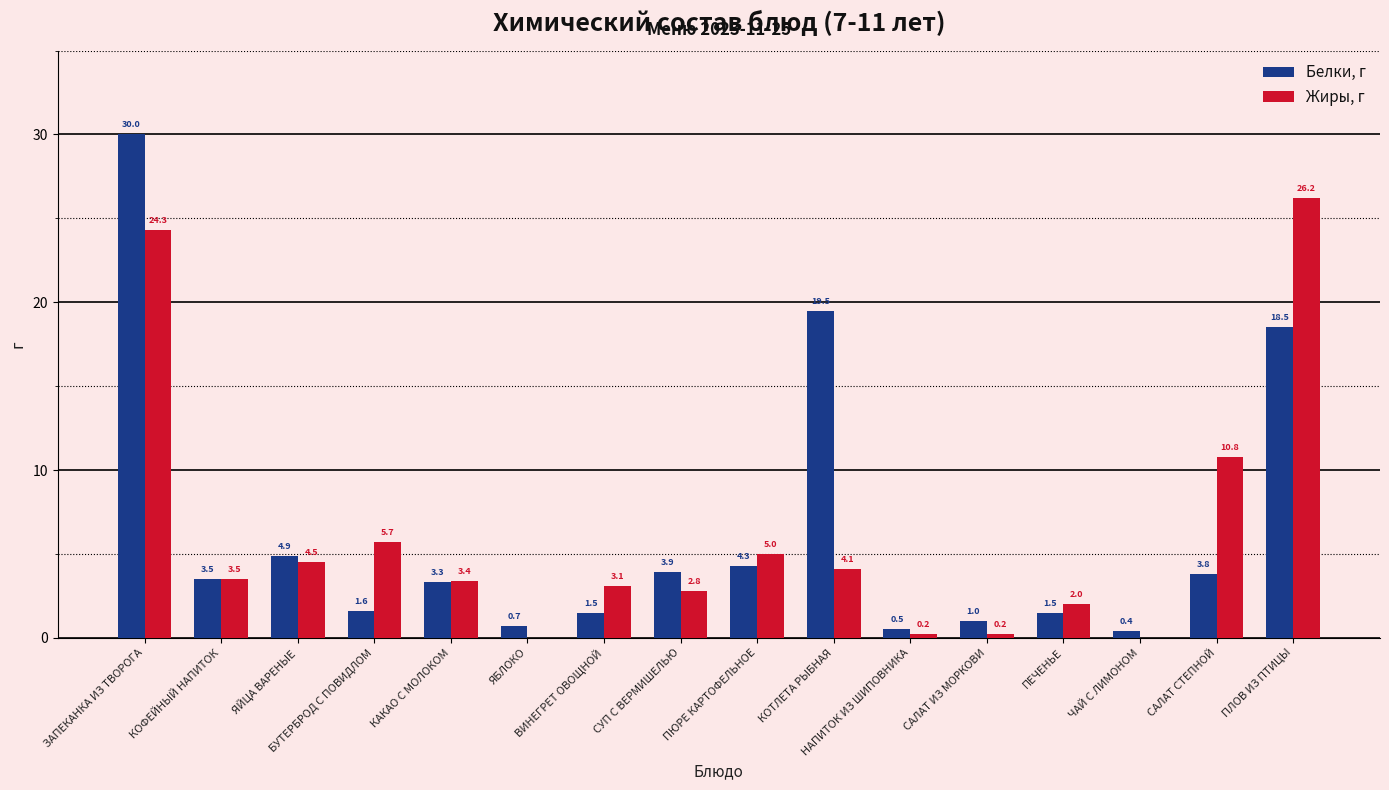

Which series has the largest total across all categories?

Белки, г